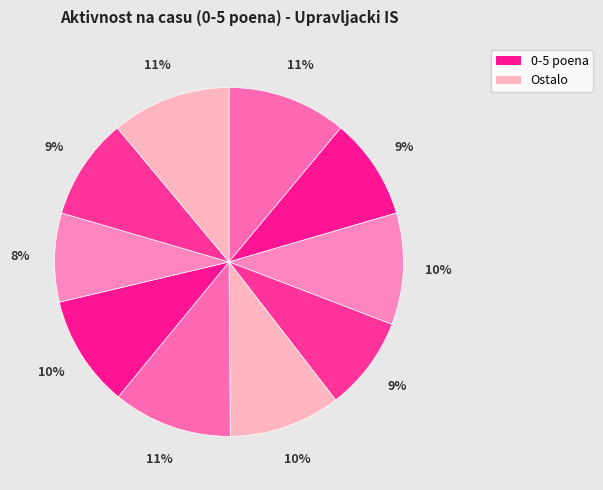

Count the number of slices in the pie.

10